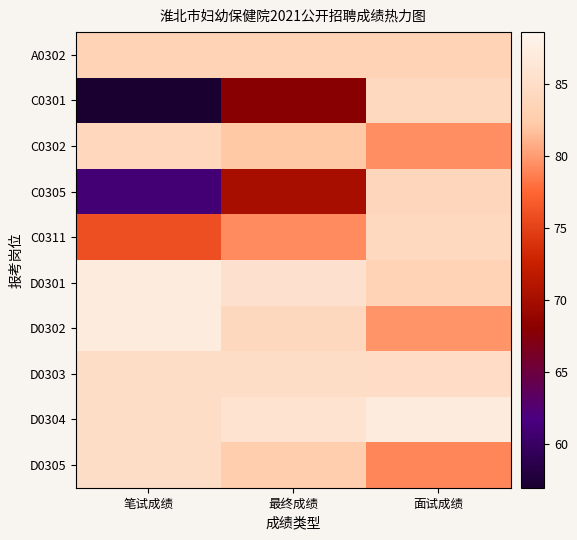

Which series changed the most between 笔试成绩 and 面试成绩?

C0301